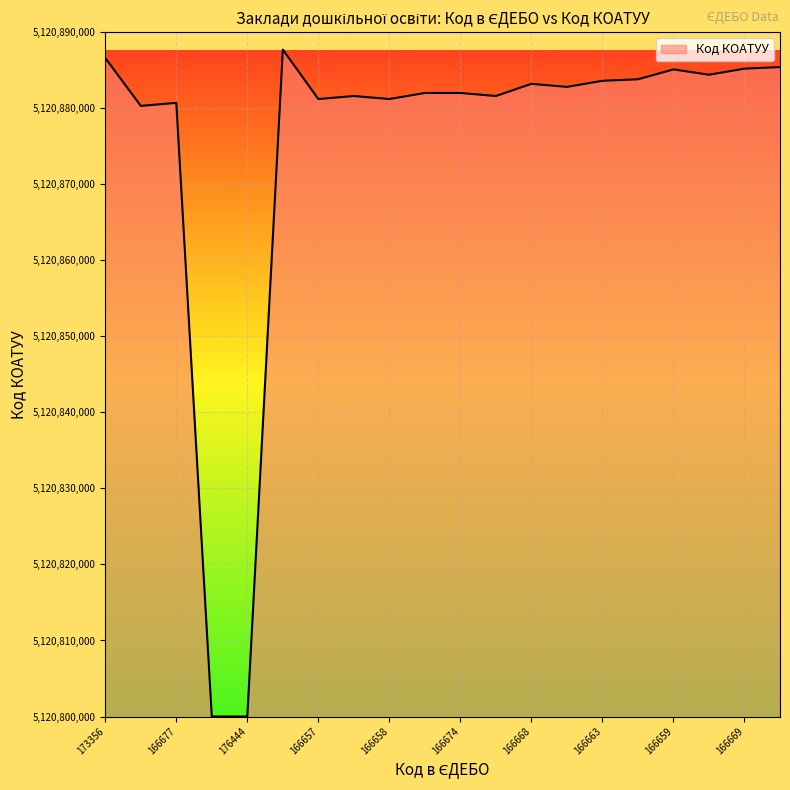

What is the minimum value shown in the chart?

5120800000